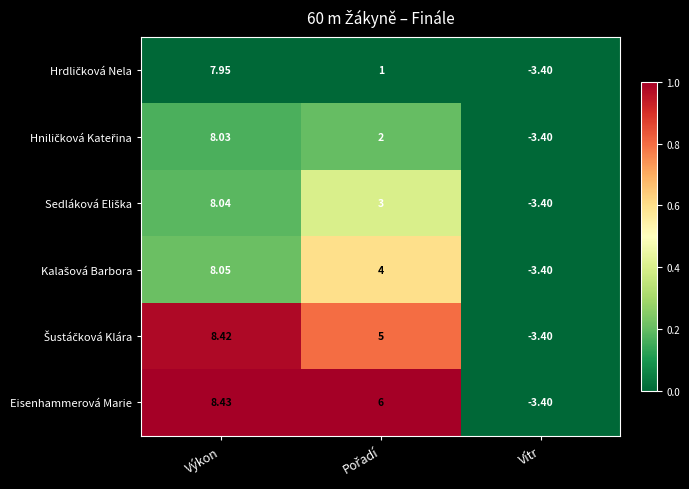

Which series has the largest total across all categories?

Eisenhammerová Marie